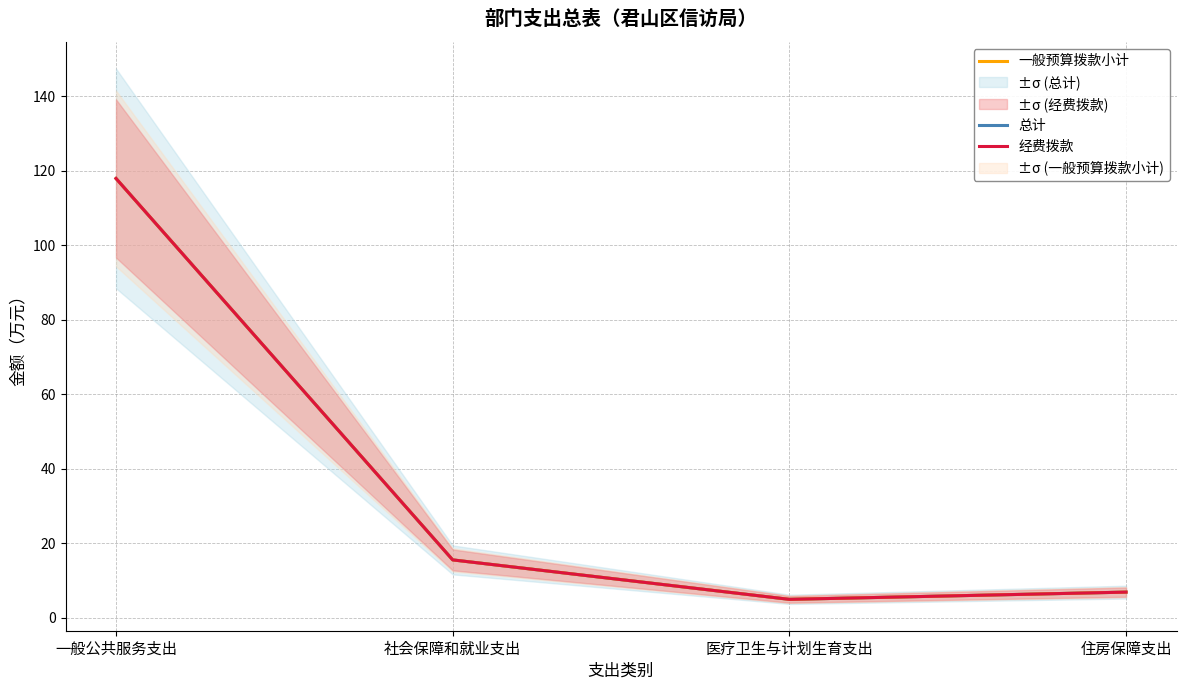

What position from the left is 社会保障和就业支出?

2